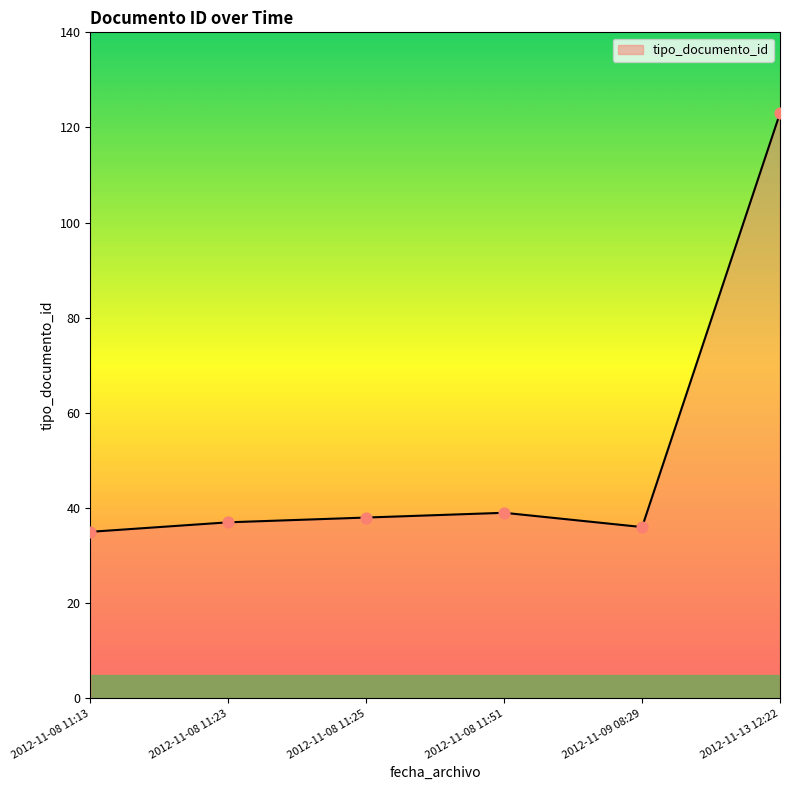

Which has a higher value, 2012-11-08 11:51 or 2012-11-13 12:22?

2012-11-13 12:22